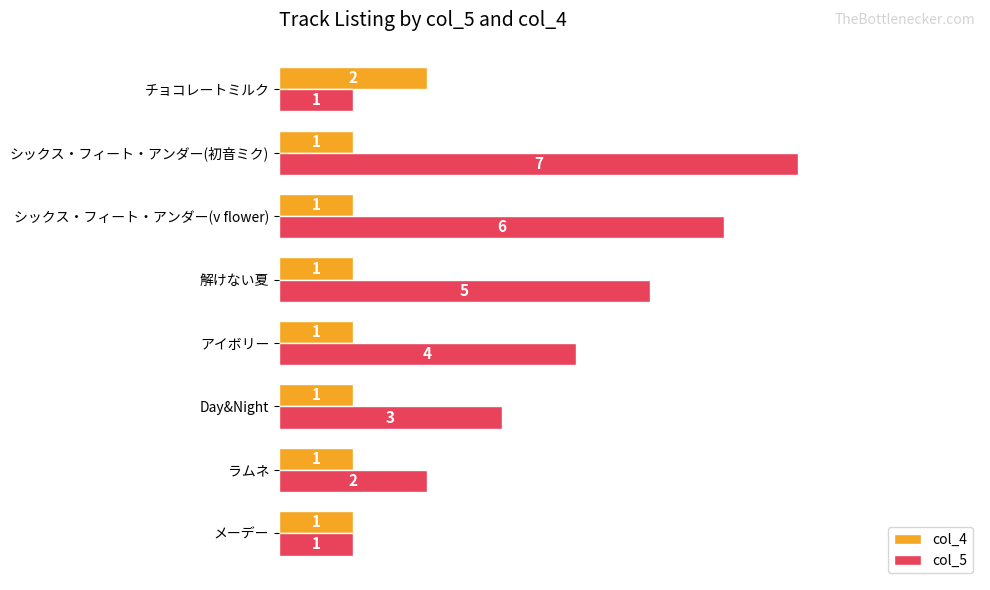

Count the col_4 values in the range 1 to 2.

8